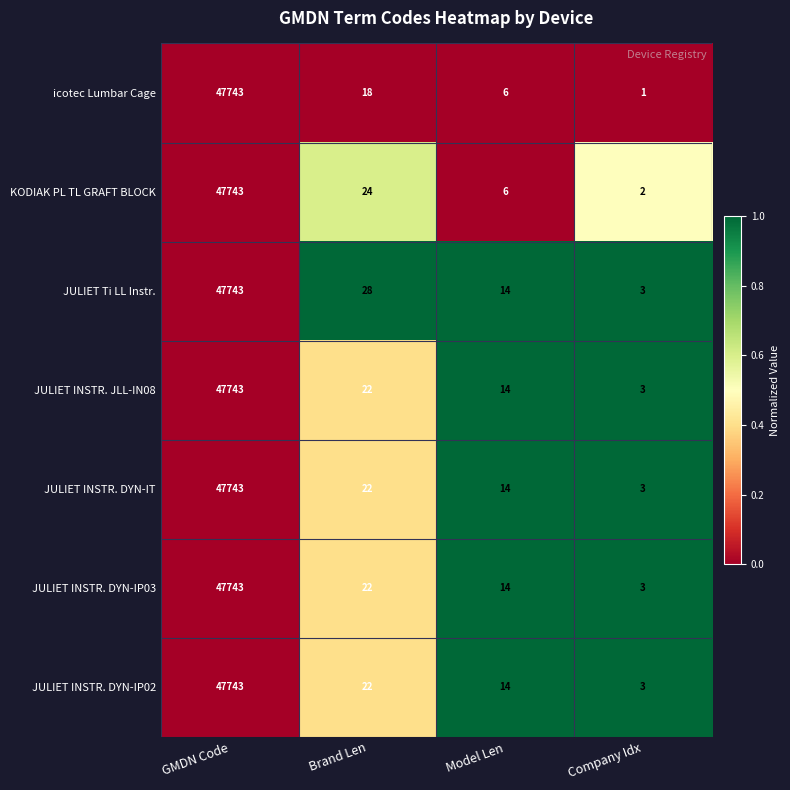

Reading left to right, extract all data points from this chart.

icotec Lumbar Cage: 47743	18	6	1
KODIAK PL TL GRAFT BLOCK: 47743	24	6	2
JULIET Ti LL Instr.: 47743	28	14	3
JULIET INSTR. JLL-IN08: 47743	22	14	3
JULIET INSTR. DYN-IT: 47743	22	14	3
JULIET INSTR. DYN-IP03: 47743	22	14	3
JULIET INSTR. DYN-IP02: 47743	22	14	3